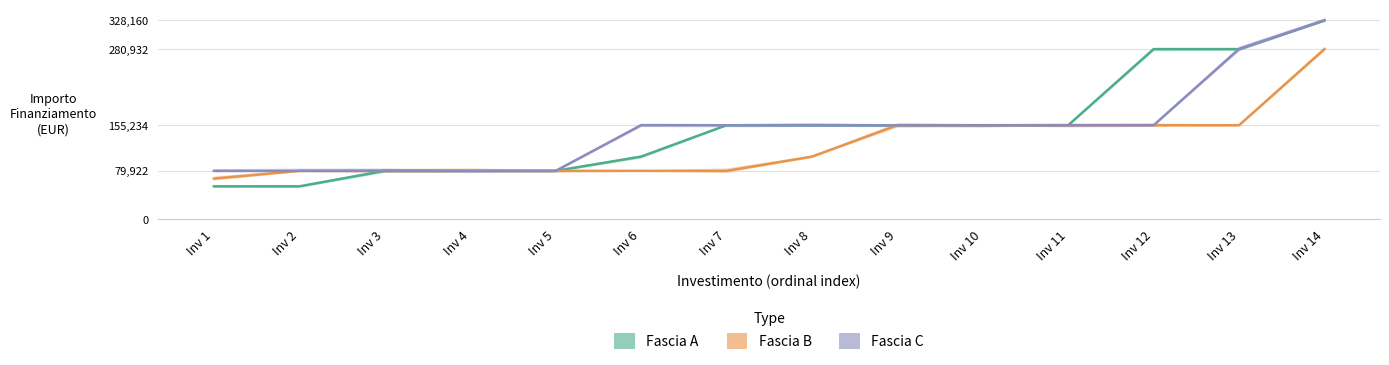

Rank the series at Inv 4 from lowest to highest value.

Fascia A, Fascia B, Fascia C